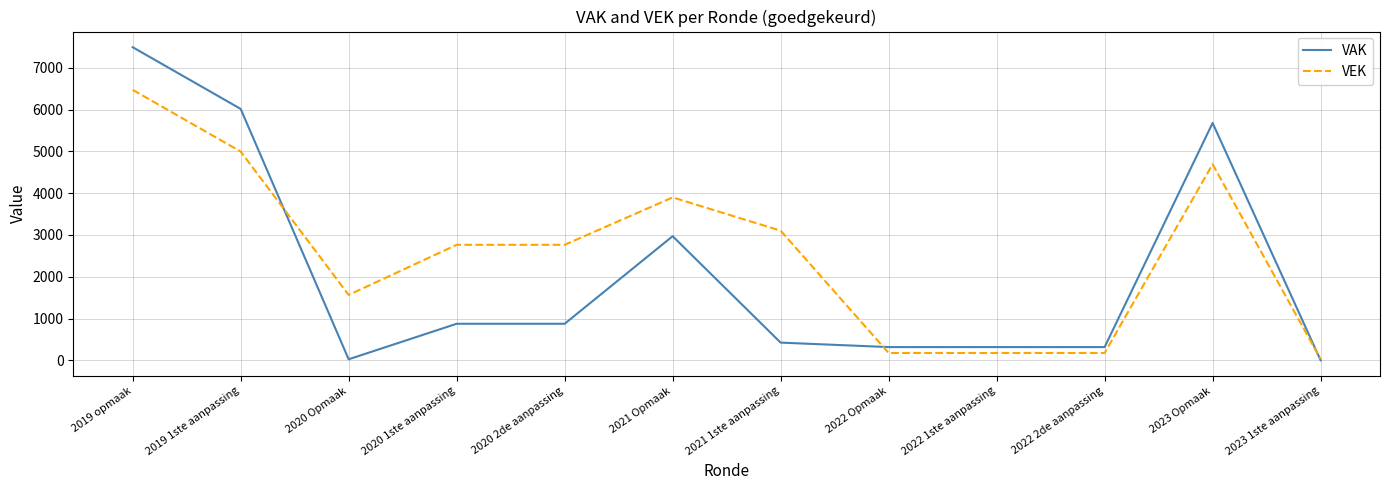

What is the spread (max minus min) of values at 2023 Opmaak?

987